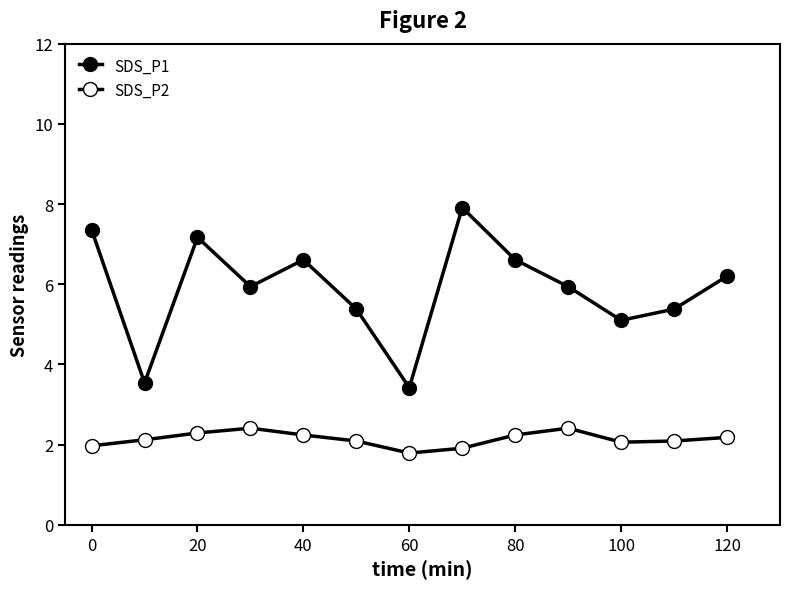

What is the average value of the SDS_P2 series?

2.1